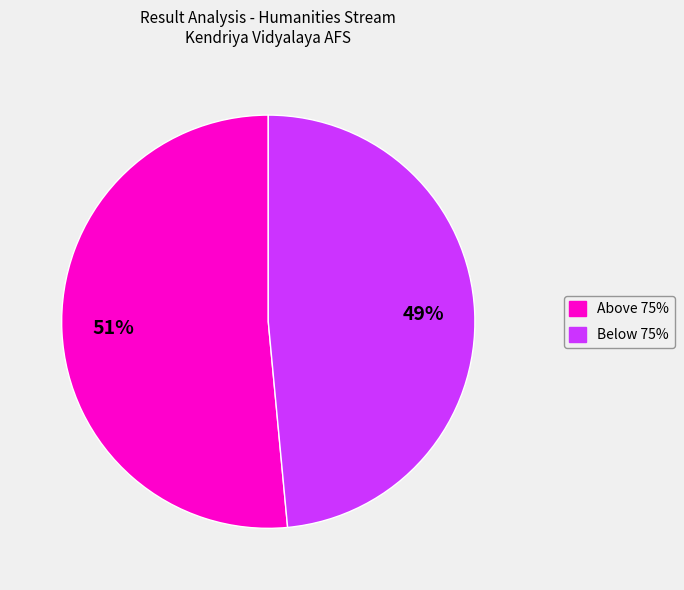

Which slice is the largest?

Above 75%